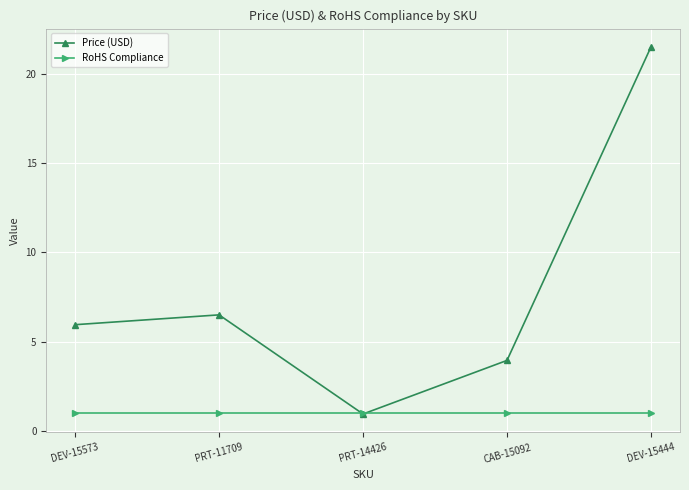

What are all the series names shown in the legend?

Price (USD), RoHS Compliance